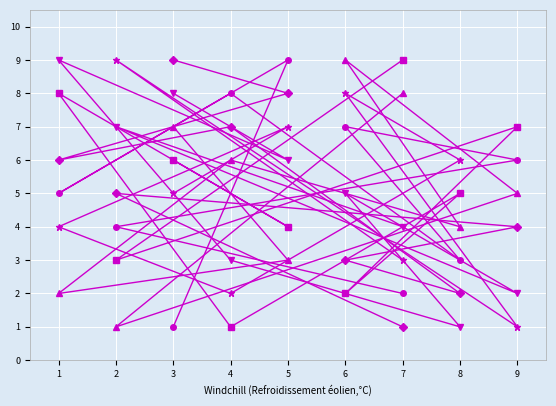

What is the maximum value shown in the chart?

9